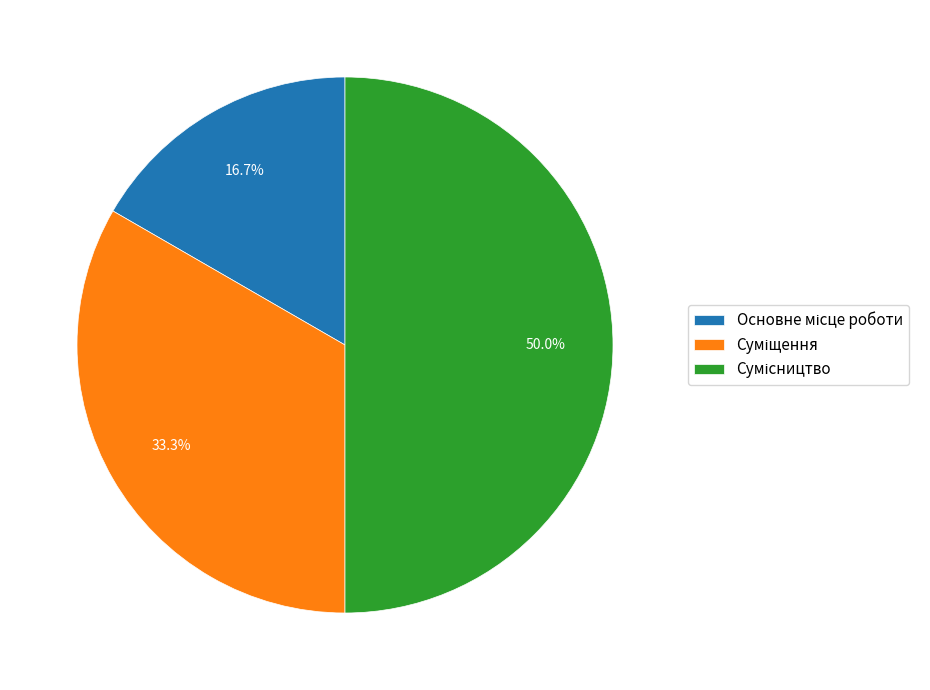

To the nearest percent, what portion does Суміщення represent?

33%